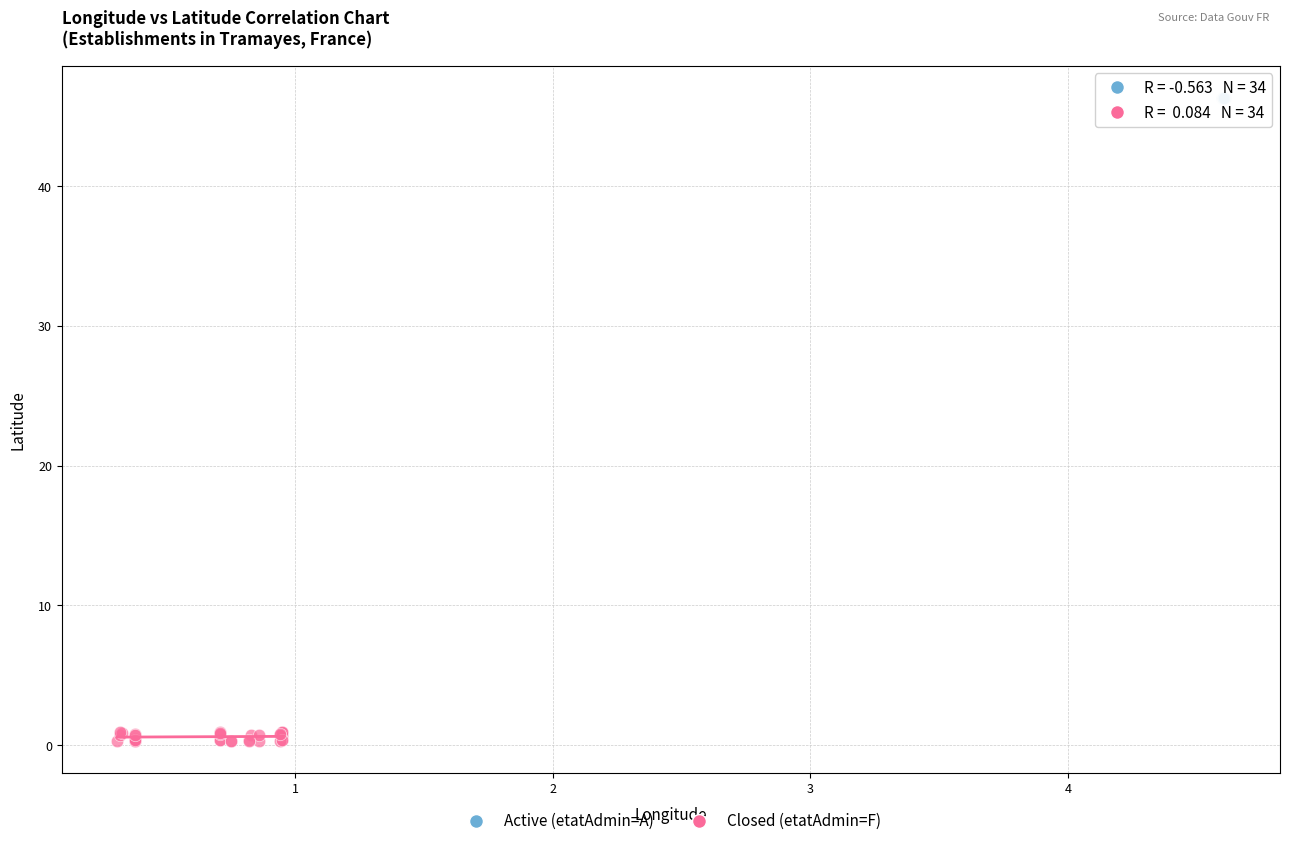

Which series reaches the maximum Y coordinate?

Active (etatAdmin=A)